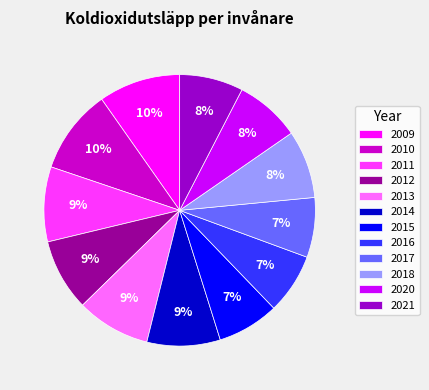

Which has a higher value, 2009 or 2012?

2009